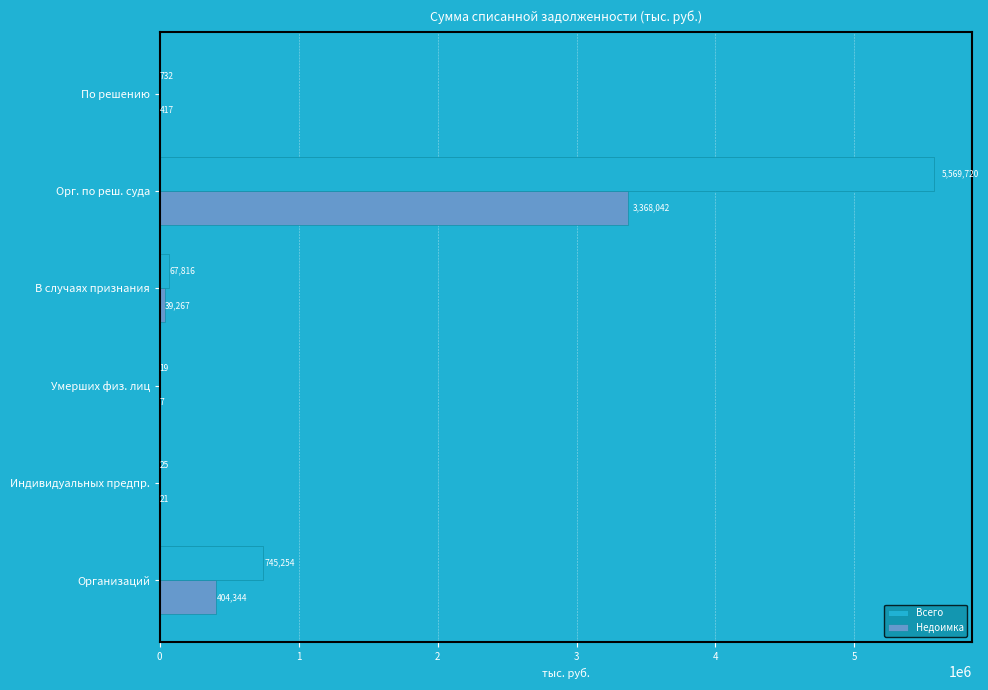

At which label does Недоимка reach its peak?

Орг. по реш. суда